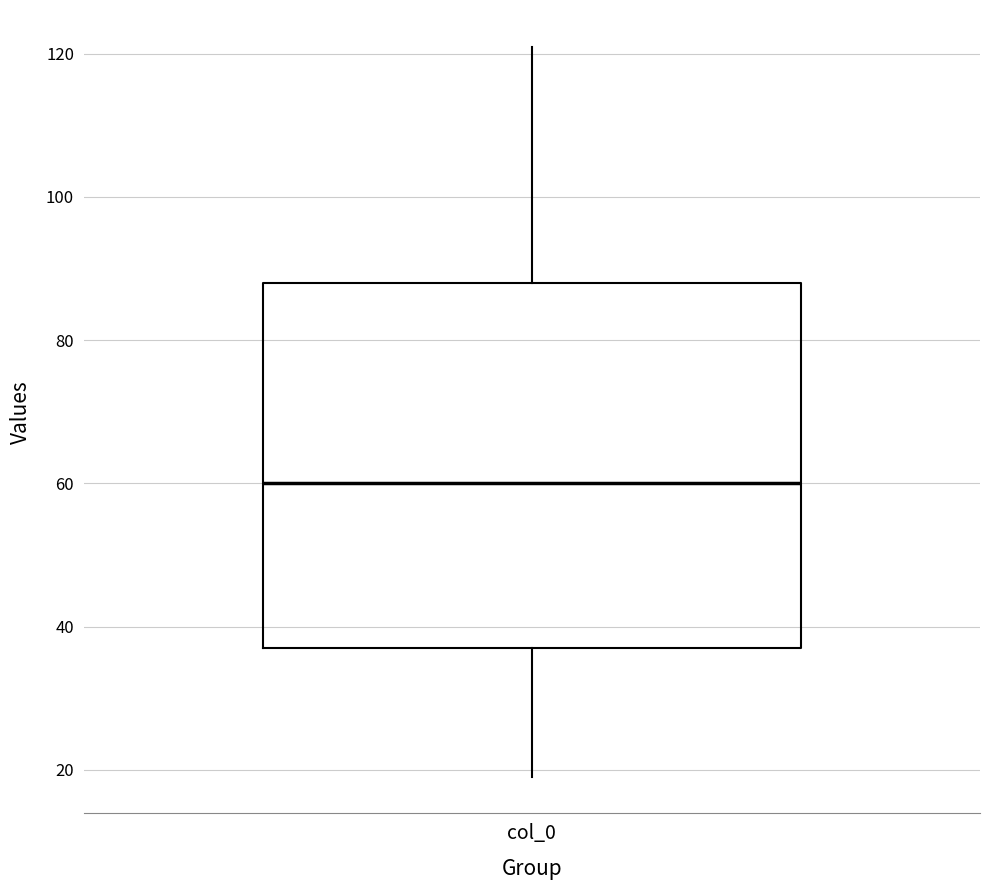

Read this box plot against the y-axis: the position of the median line, the range covered by the box, and the ends of both whiskers. The values are not printed on the chart, so give them approximately, as read against the axis.

median 60, box 38 to 88, whiskers 20 to 122